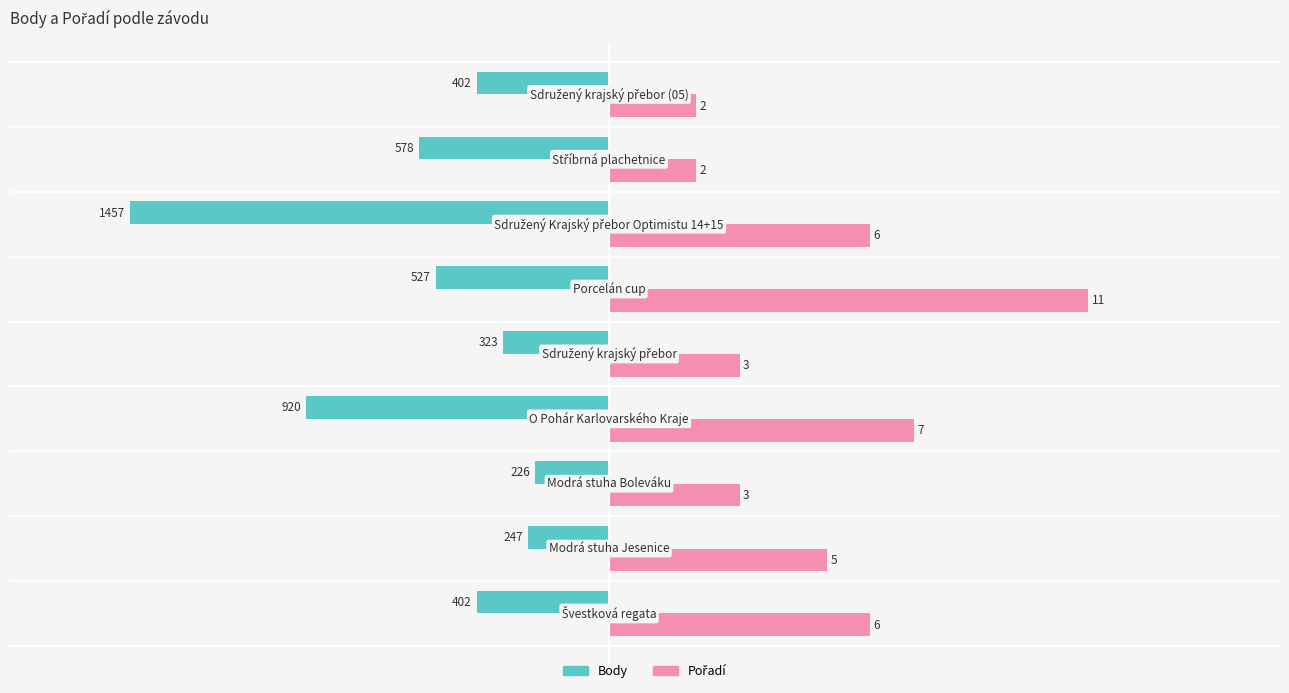

What is the average value of the Body series?

-564.7